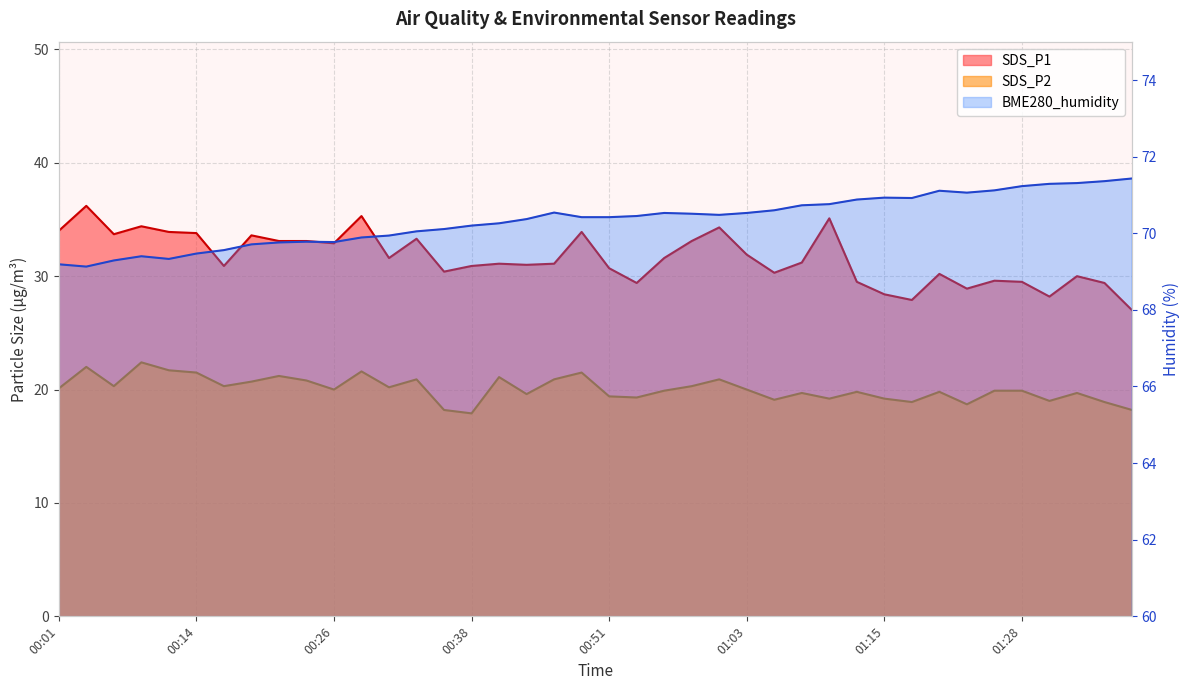

How many categories are shown in the chart?

40